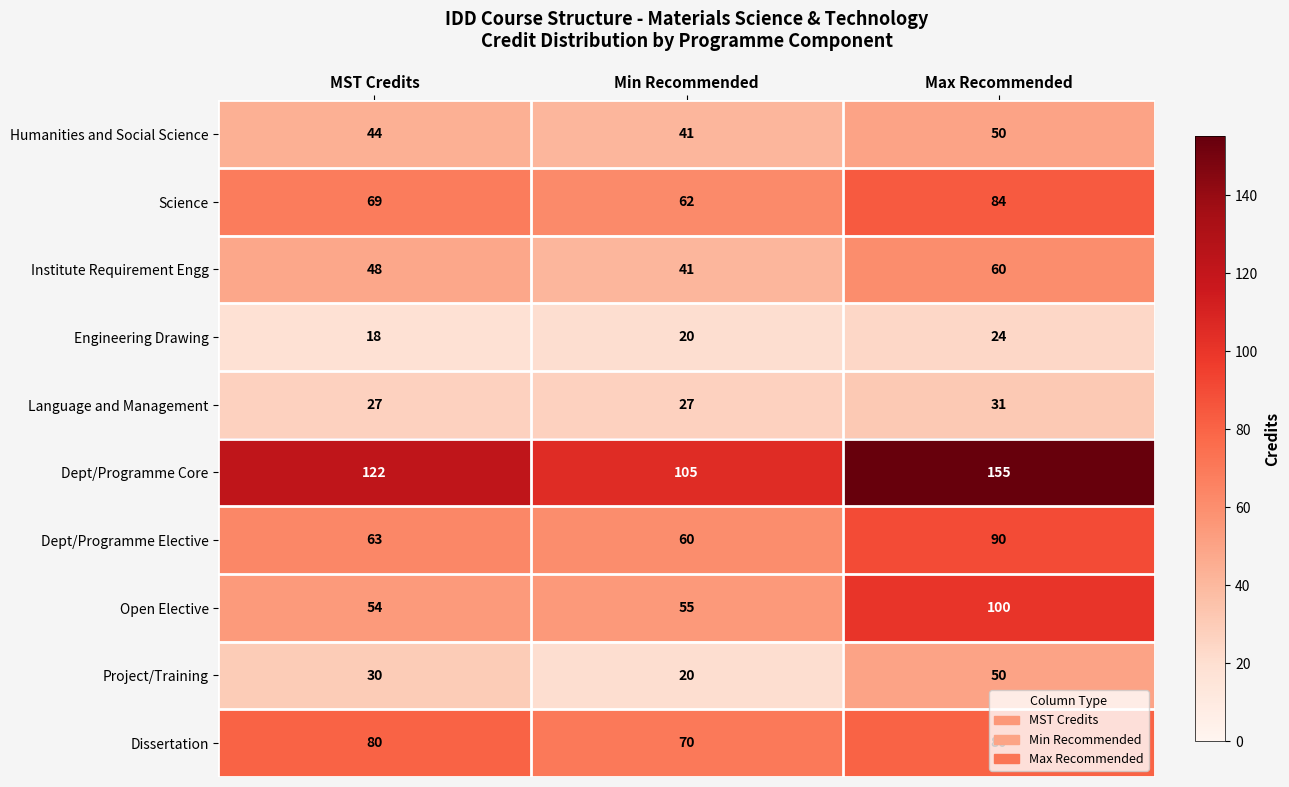

What is the difference between the Project/Training values at Max Recommended and Min Recommended?

30